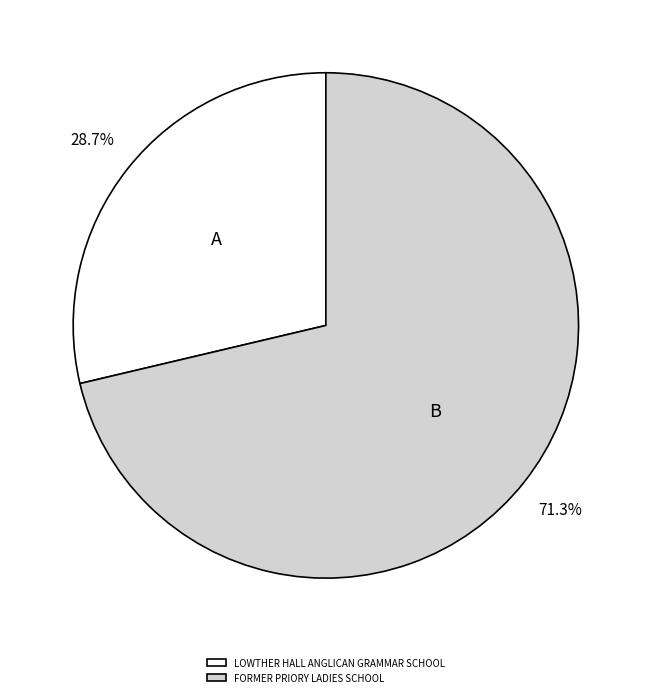

True or false: FORMER PRIORY LADIES SCHOOL accounts for 71% of the total.

True